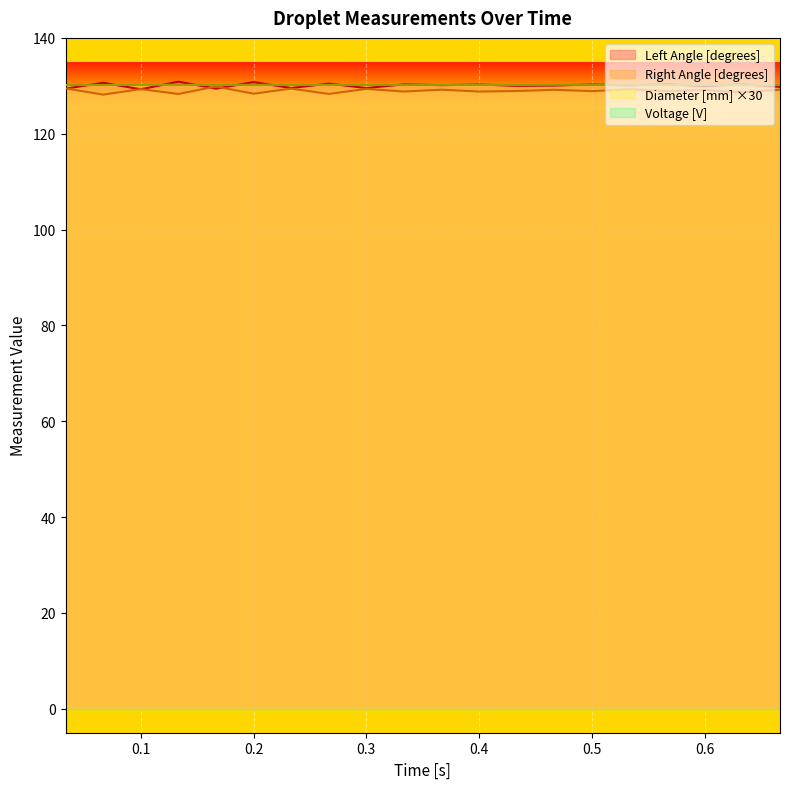

Count the number of categories in the chart.

20